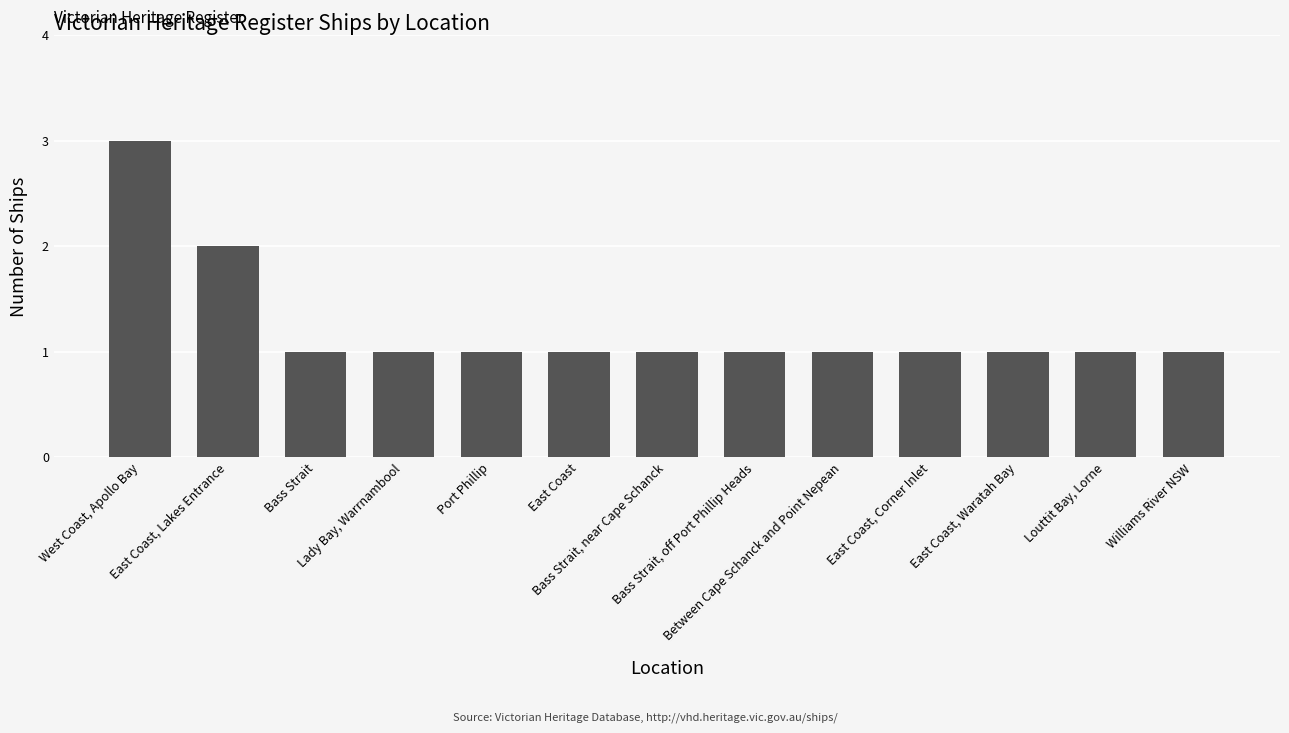

What is the label of the 10th bar from the right?

Lady Bay, Warrnambool